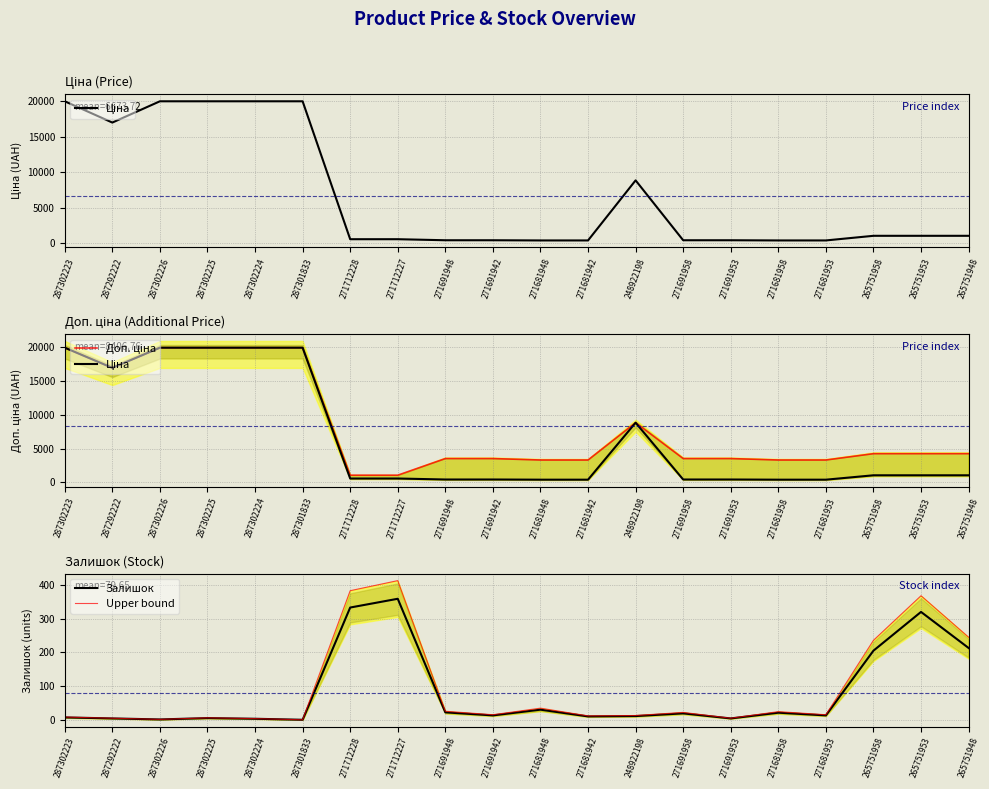

At how many categories does at least one series exceed 12595?

6